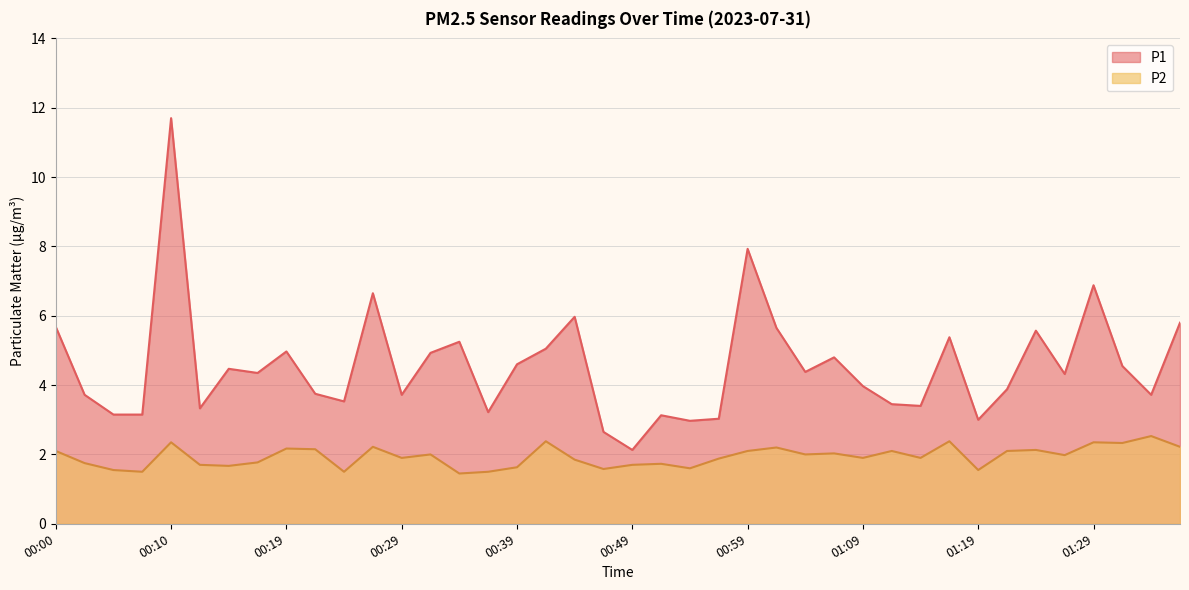

How many interior local peaks does the P2 series have?

13